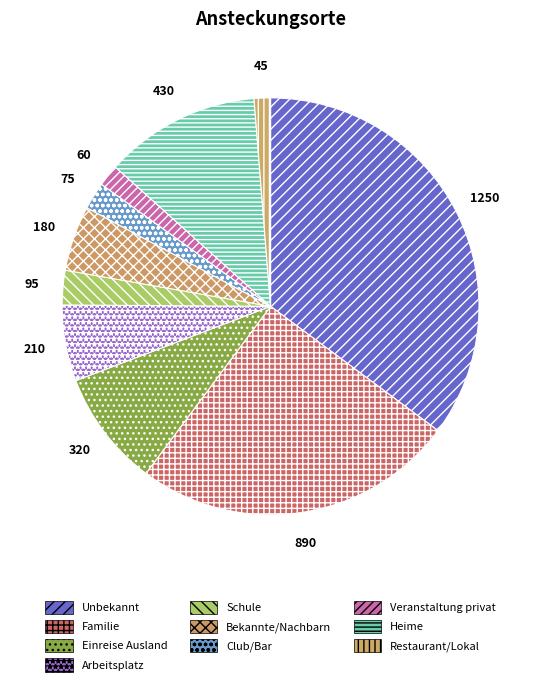

To the nearest percent, what is the difference between the largest and smallest slice percentages?

34%